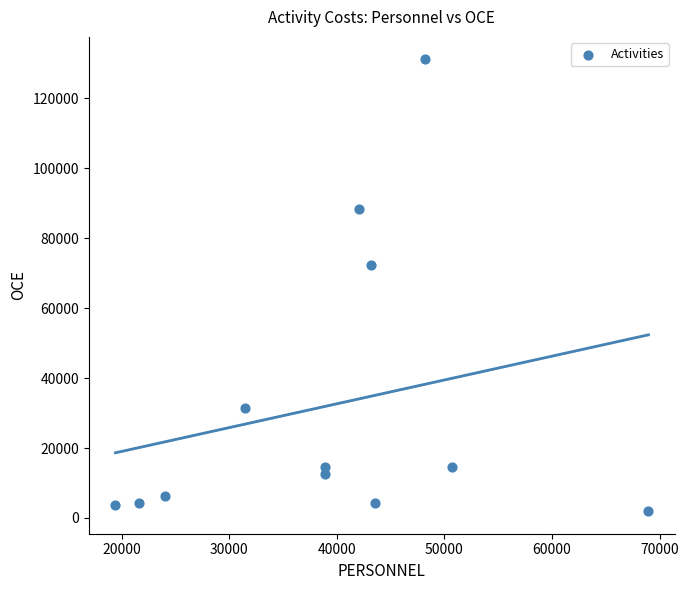

What Y value in the scatter plot is closest to 66550?

72500